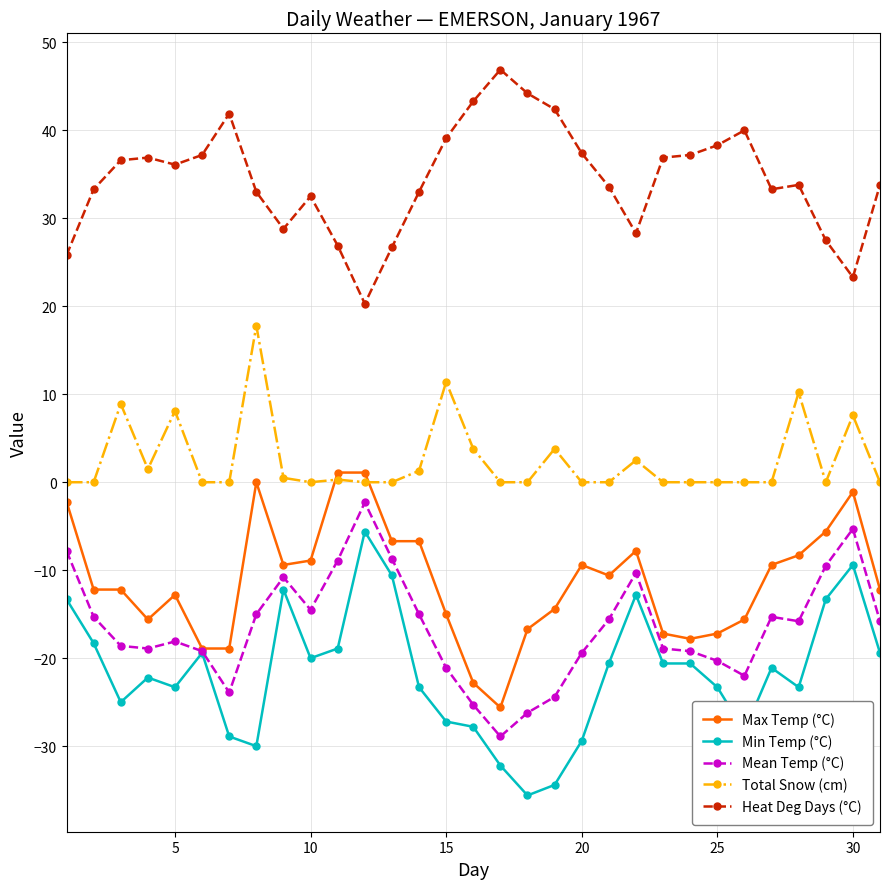

True or false: Mean Temp (°C) and Total Snow (cm) intersect in this chart.

False